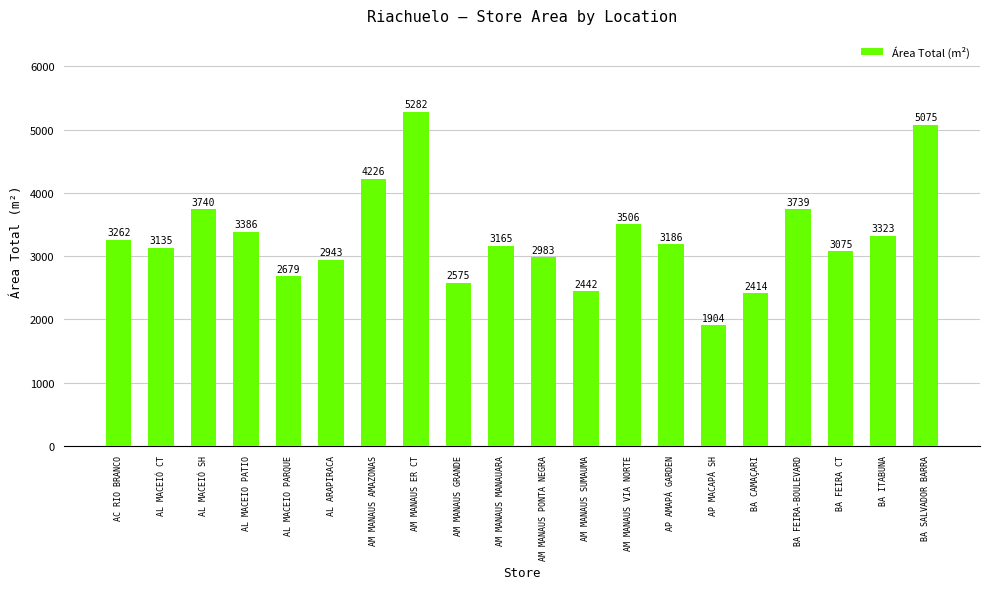

List the labels in order of value, smallest first.

AP MACAPÁ SH, BA CAMAÇARI, AM MANAUS SUMAUMA, AM MANAUS GRANDE, AL MACEIO PARQUE, AL ARAPIRACA, AM MANAUS PONTA NEGRA, BA FEIRA CT, AL MACEIÓ CT, AM MANAUS MANAUARA, AP AMAPÁ GARDEN, AC RIO BRANCO, BA ITABUNA, AL MACEIO PATIO, AM MANAUS VIA NORTE, BA FEIRA-BOULEVARD, AL MACEIÓ SH, AM MANAUS AMAZONAS, BA SALVADOR BARRA, AM MANAUS ER CT